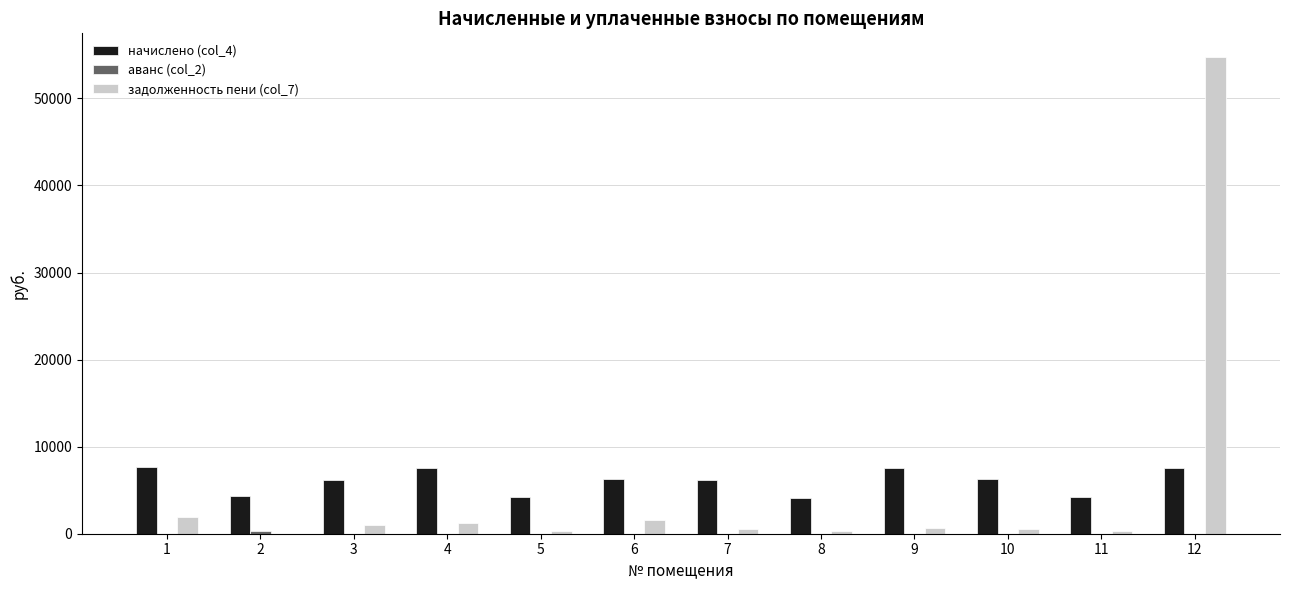

What is the total value across all series at 1?

9583.4